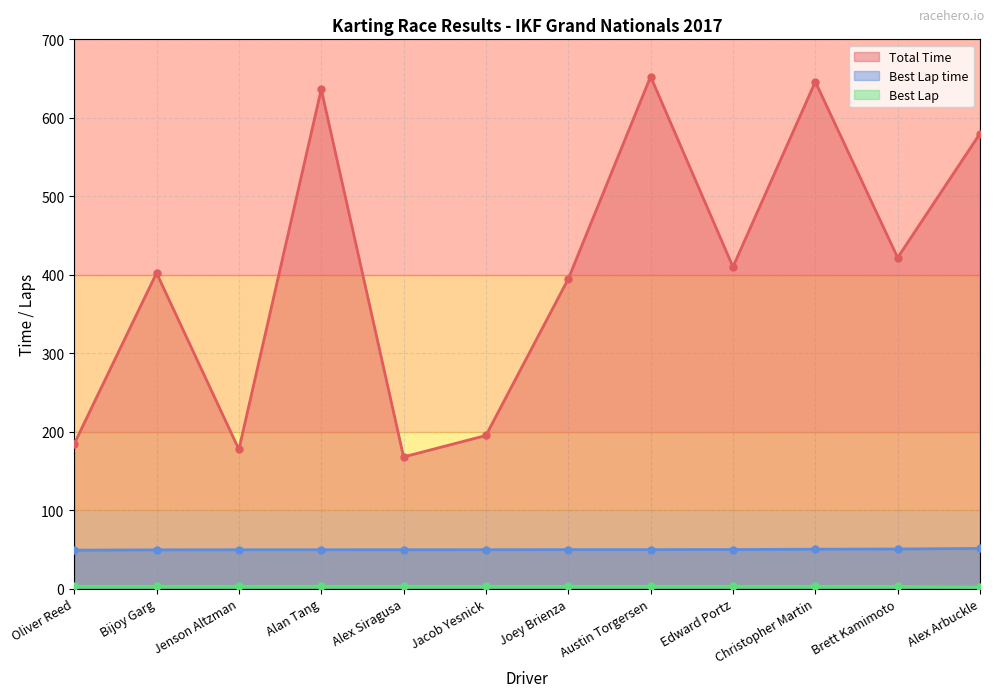

Where is the first local maximum for Total Time?

Bijoy Garg